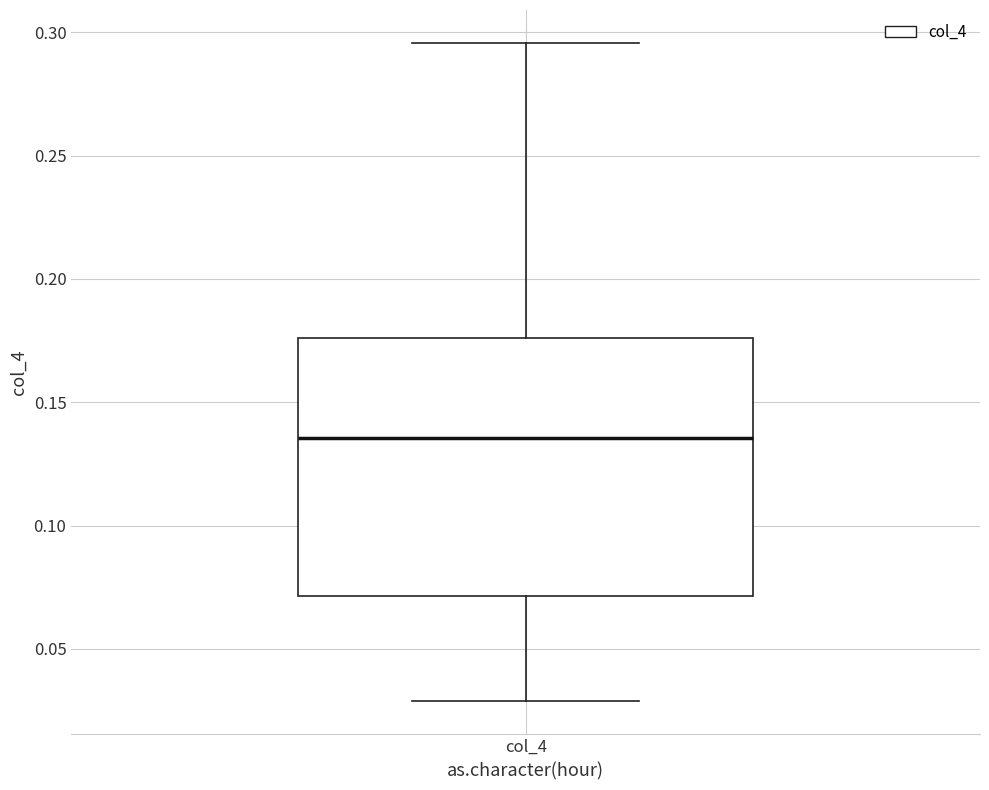

Transcribe this box plot: give where the median line is, the range the box spans, and where the two whiskers end, as read against the y-axis. The values are not printed on the chart, so give them approximately, as read against the axis.

median 0.135, box 0.070 to 0.175, whiskers 0.030 to 0.295